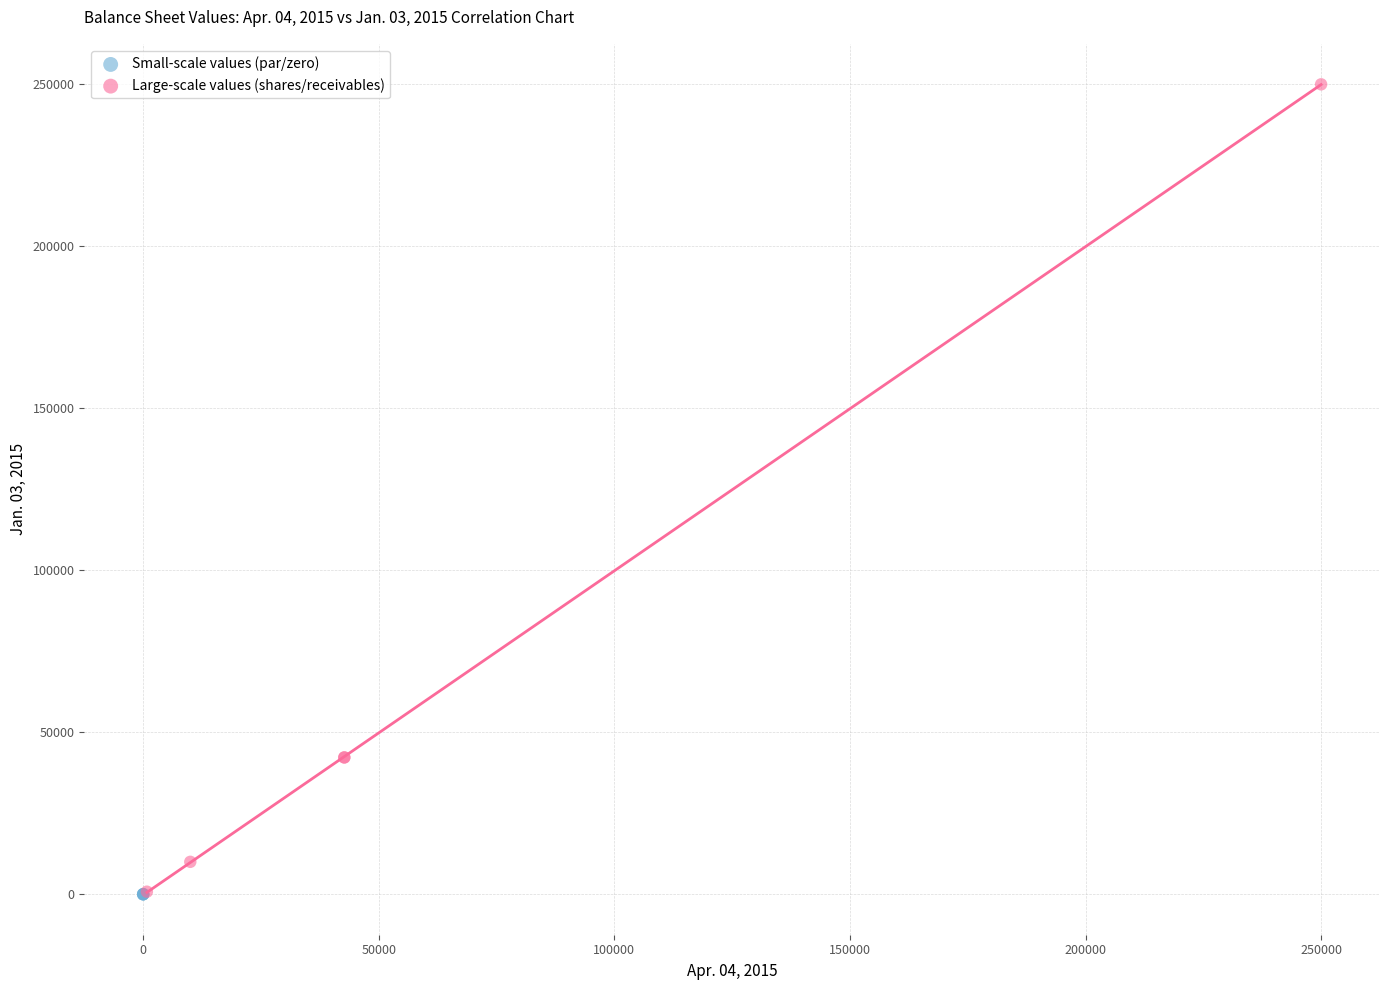

Which series contains the highest Y value?

Large-scale values (shares/receivables)